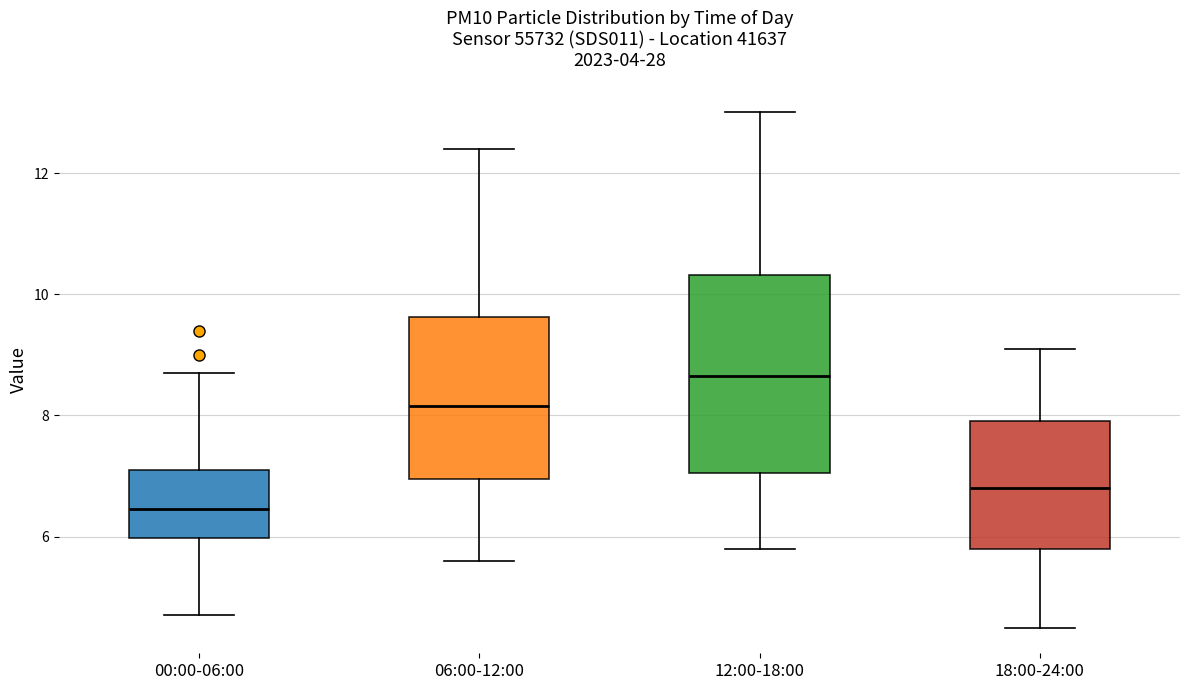

Where does the lower whisker of the box for 12:00-18:00 end on the y-axis? The values are not printed on the chart, so give them approximately, as read against the axis.

5.8